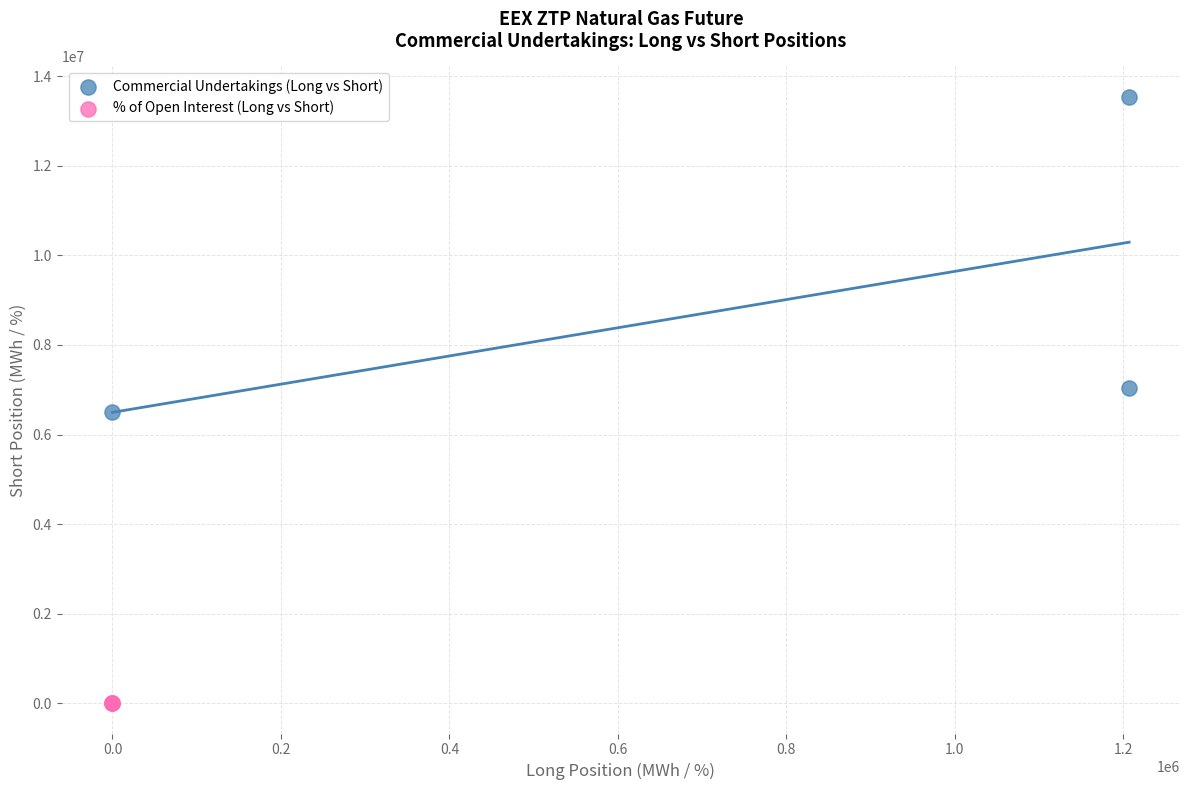

What are all the series names shown in the legend?

Commercial Undertakings (Long vs Short), % of Open Interest (Long vs Short)